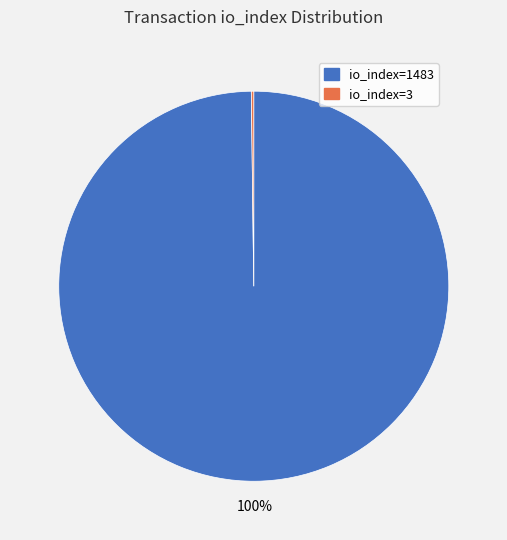

What percentage is the io_index=1483 slice, to the nearest percent?

100%